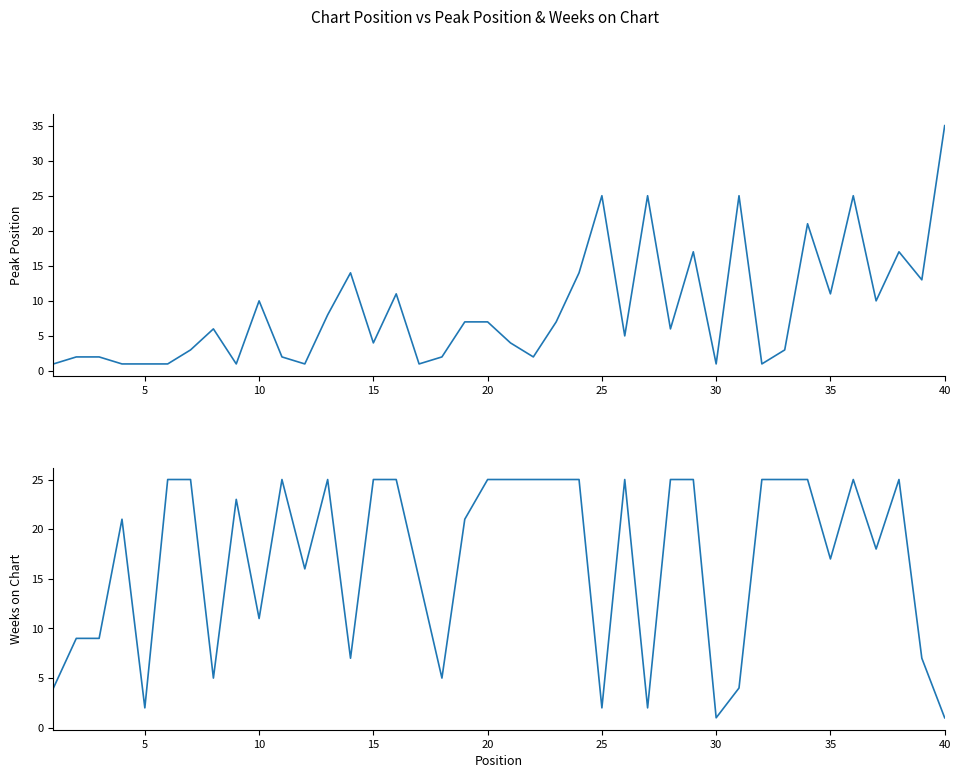

What are all the series names shown in the legend?

Peak Position, Weeks on Chart